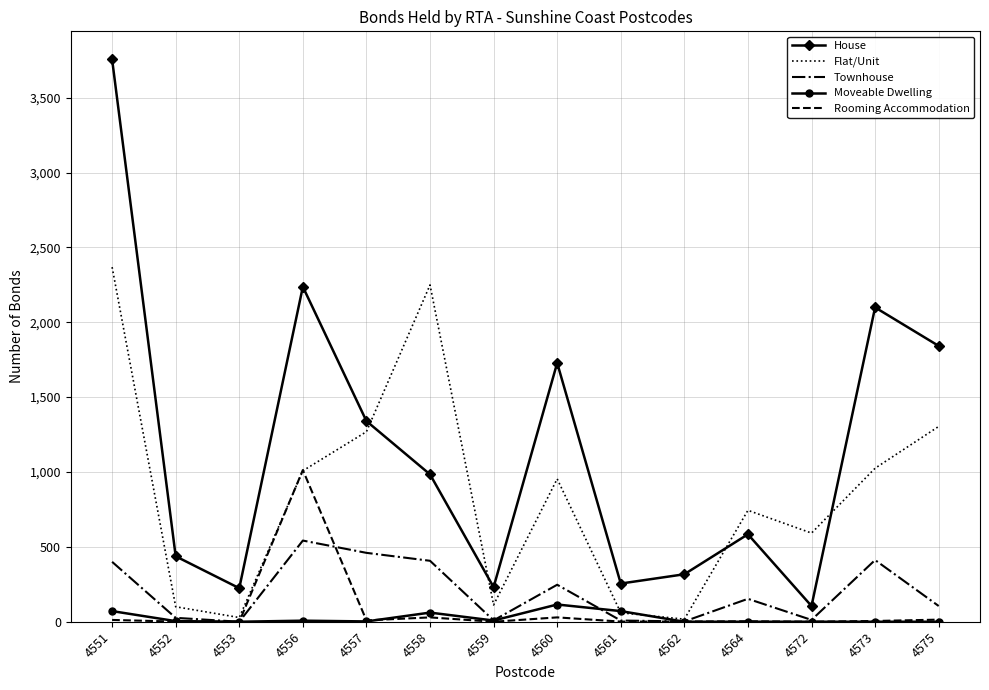

Is the value of House at 4572 greater than the value of Townhouse at 4573?

No